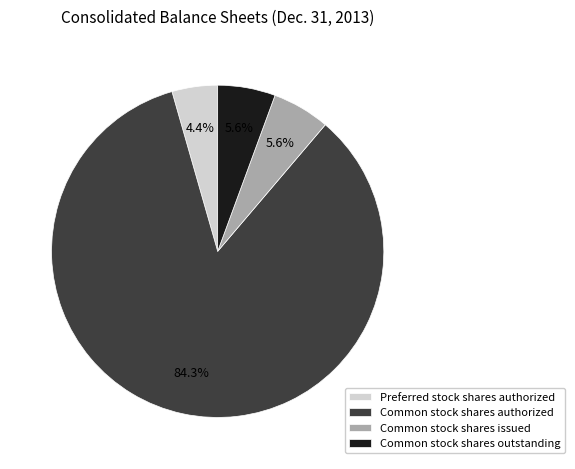

Which category has the smallest portion of the pie?

Preferred stock shares authorized